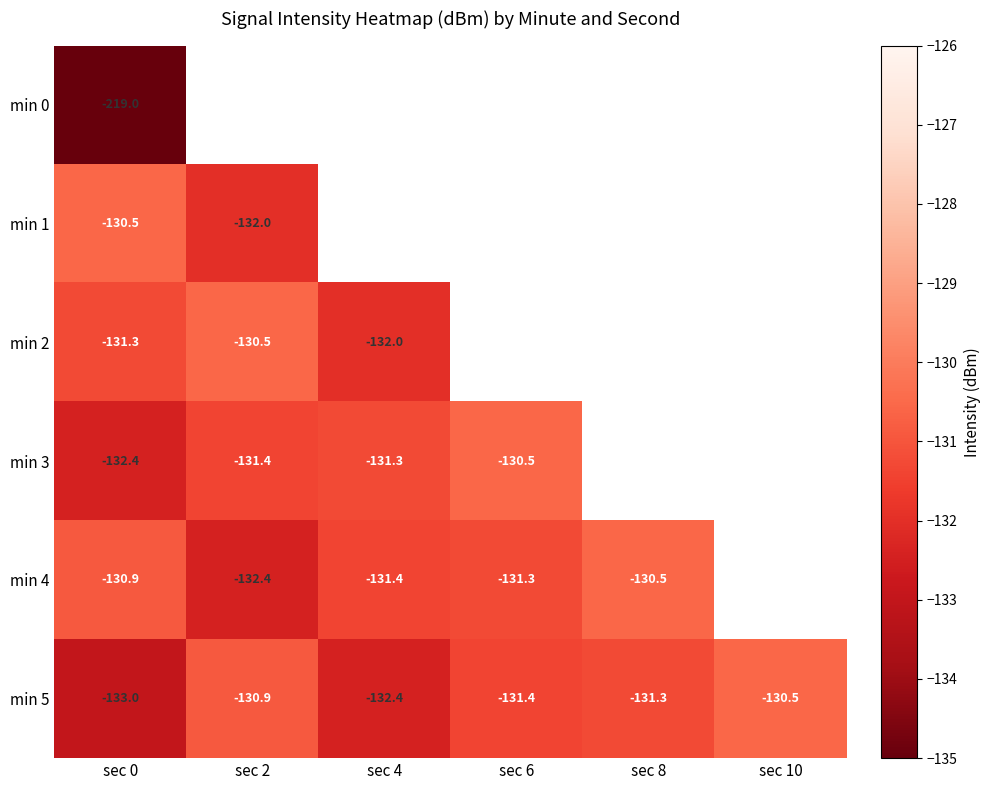

Is the value of min 5 at sec 6 greater than the value of min 3 at sec 0?

Yes